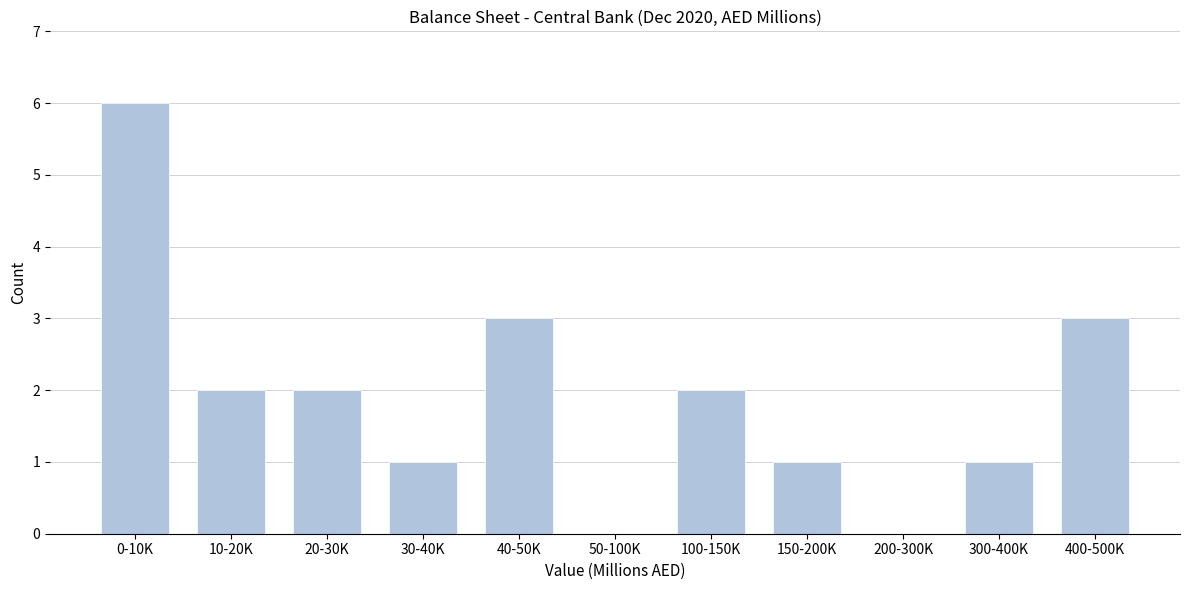

Reading right to left, list all the values displayed in this chart.

400-500K=3	300-400K=1	200-300K=0	150-200K=1	100-150K=2	50-100K=0	40-50K=3	30-40K=1	20-30K=2	10-20K=2	0-10K=6